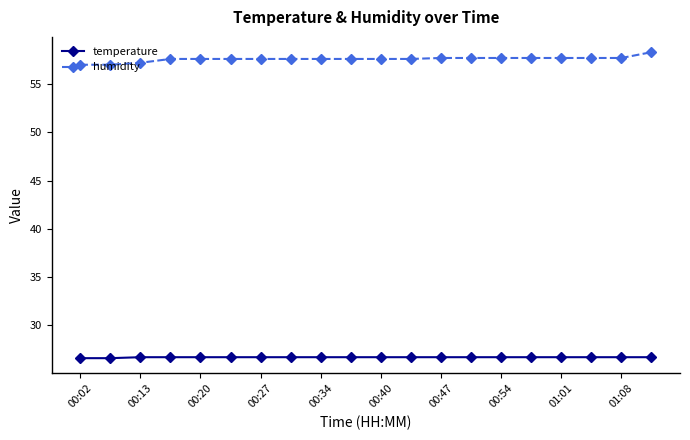

True or false: humidity and temperature intersect in this chart.

False